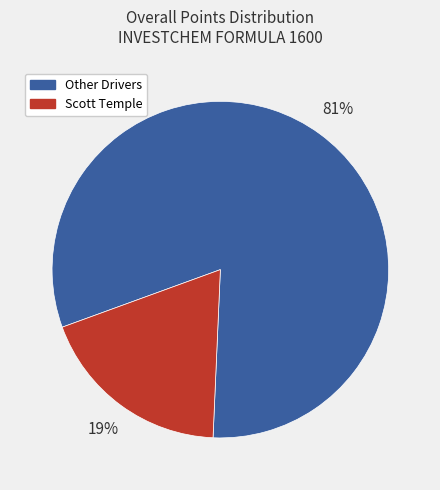

What percentage is the Scott Temple slice, to the nearest percent?

19%